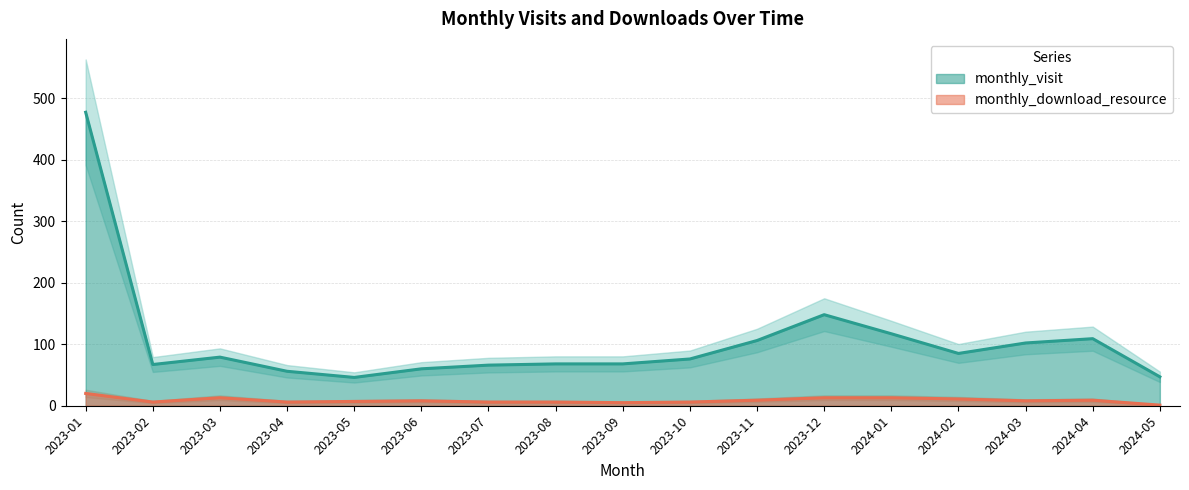

What is the approximate value of monthly_visit at 2023-09, to the nearest 5?

70